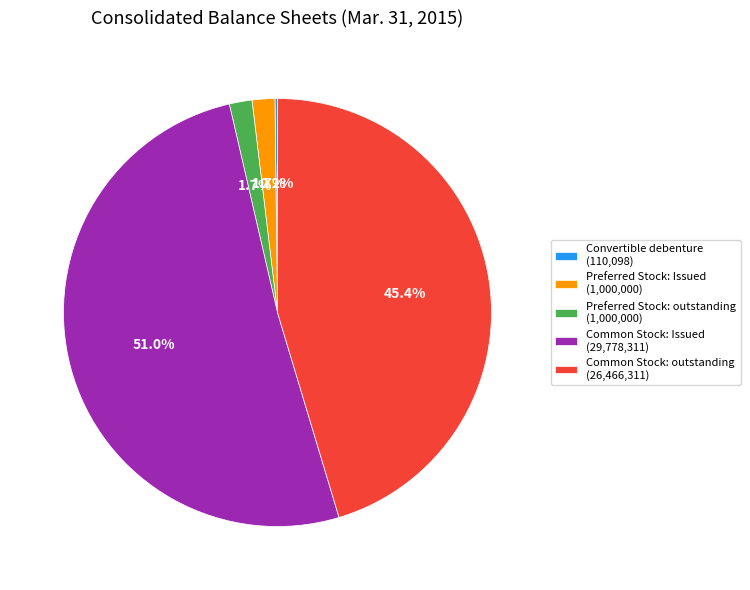

To the nearest percent, what percentage of the pie is Common Stock: Issued?

51%